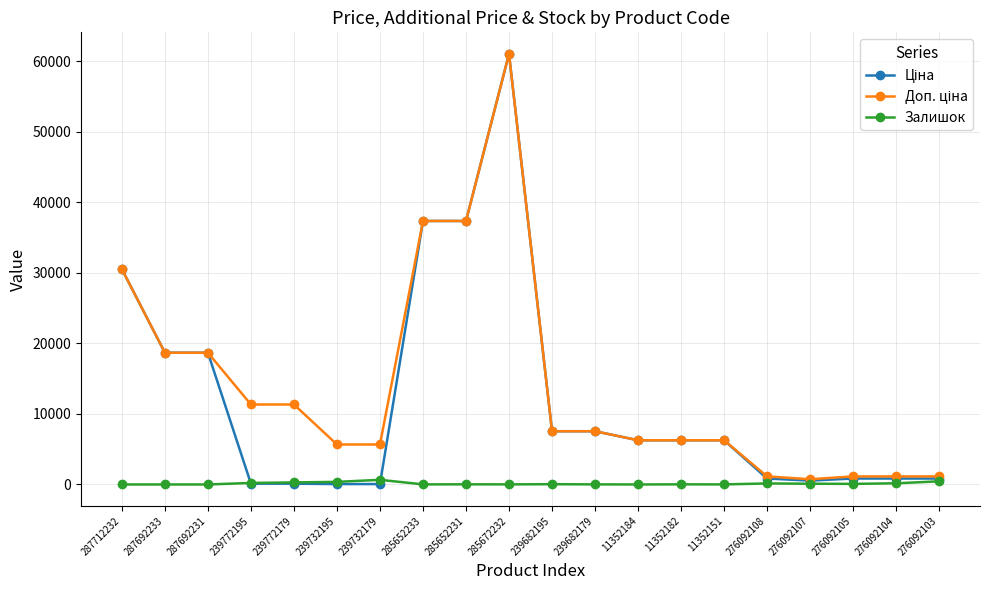

Count the number of data series in this chart.

3